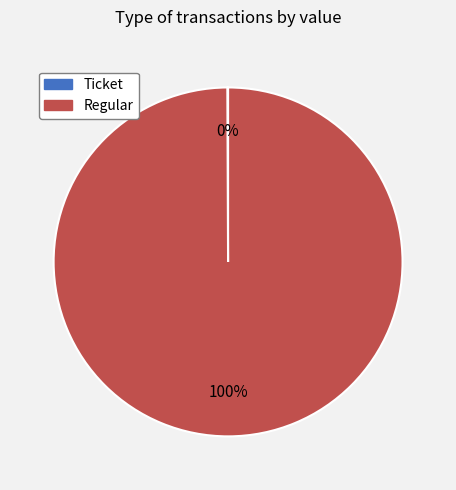

To the nearest percent, what is the average slice percentage?

50%